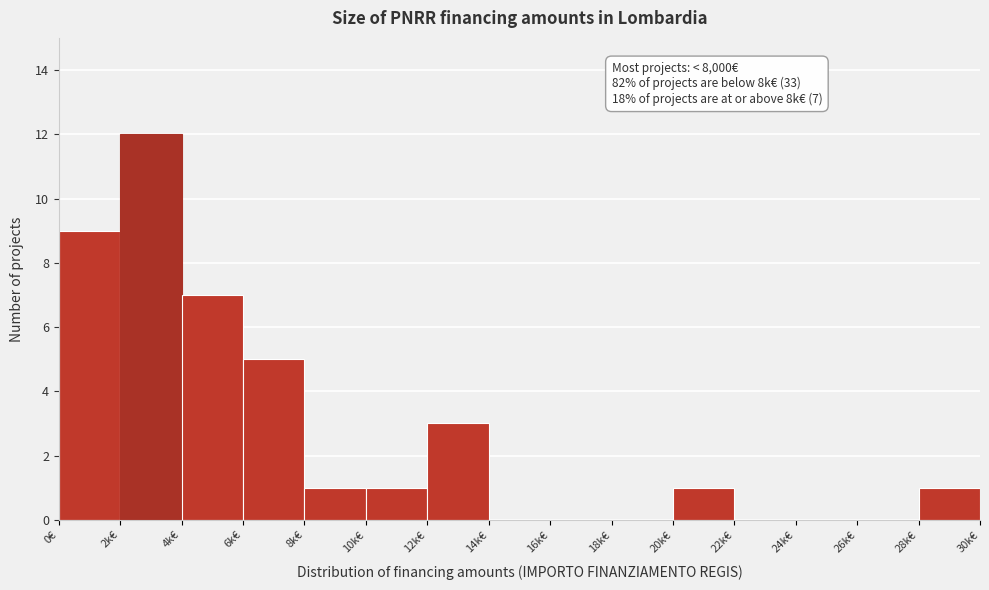

Reading right to left, extract all data points from this chart.

28k€=1	26k€=0	24k€=0	22k€=0	20k€=1	18k€=0	16k€=0	14k€=0	12k€=3	10k€=1	8k€=1	6k€=5	4k€=7	2k€=12	0€=9